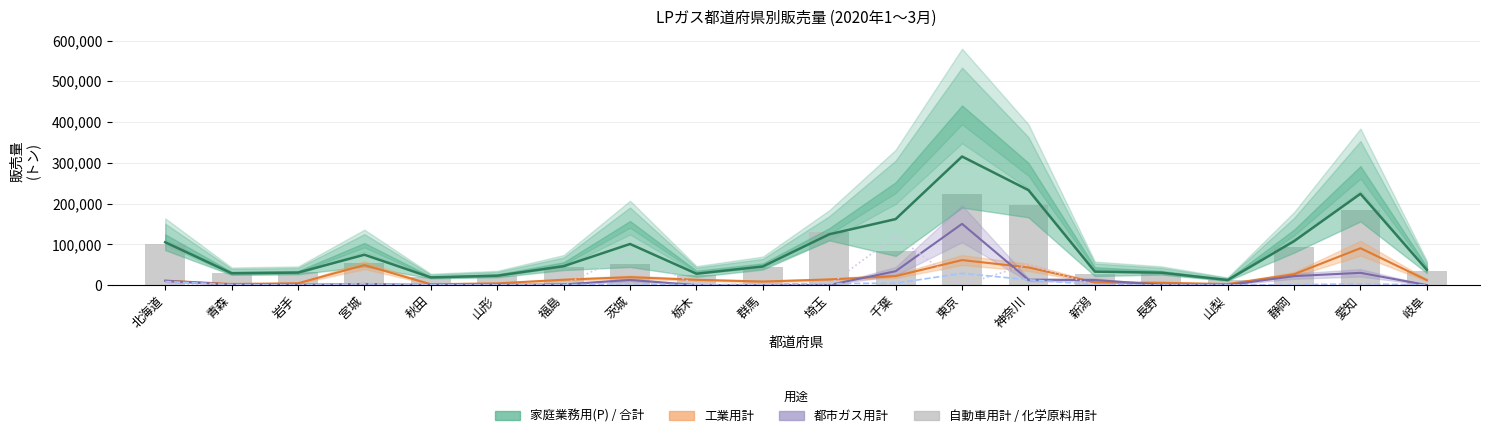

At how many categories does at least one series exceed 78061?

8